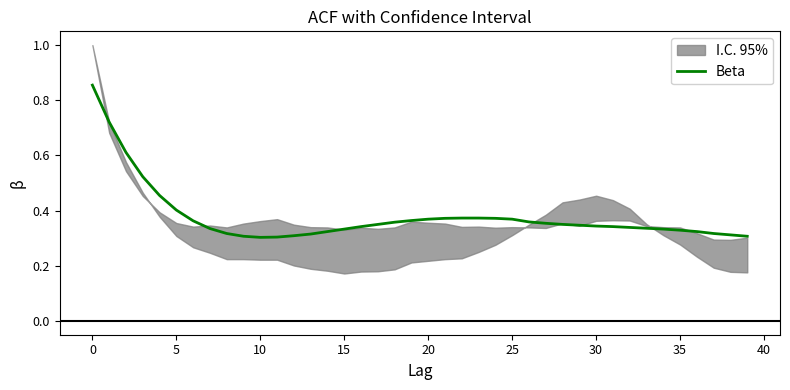

Is it true that the value at 11 is 0.5?

False